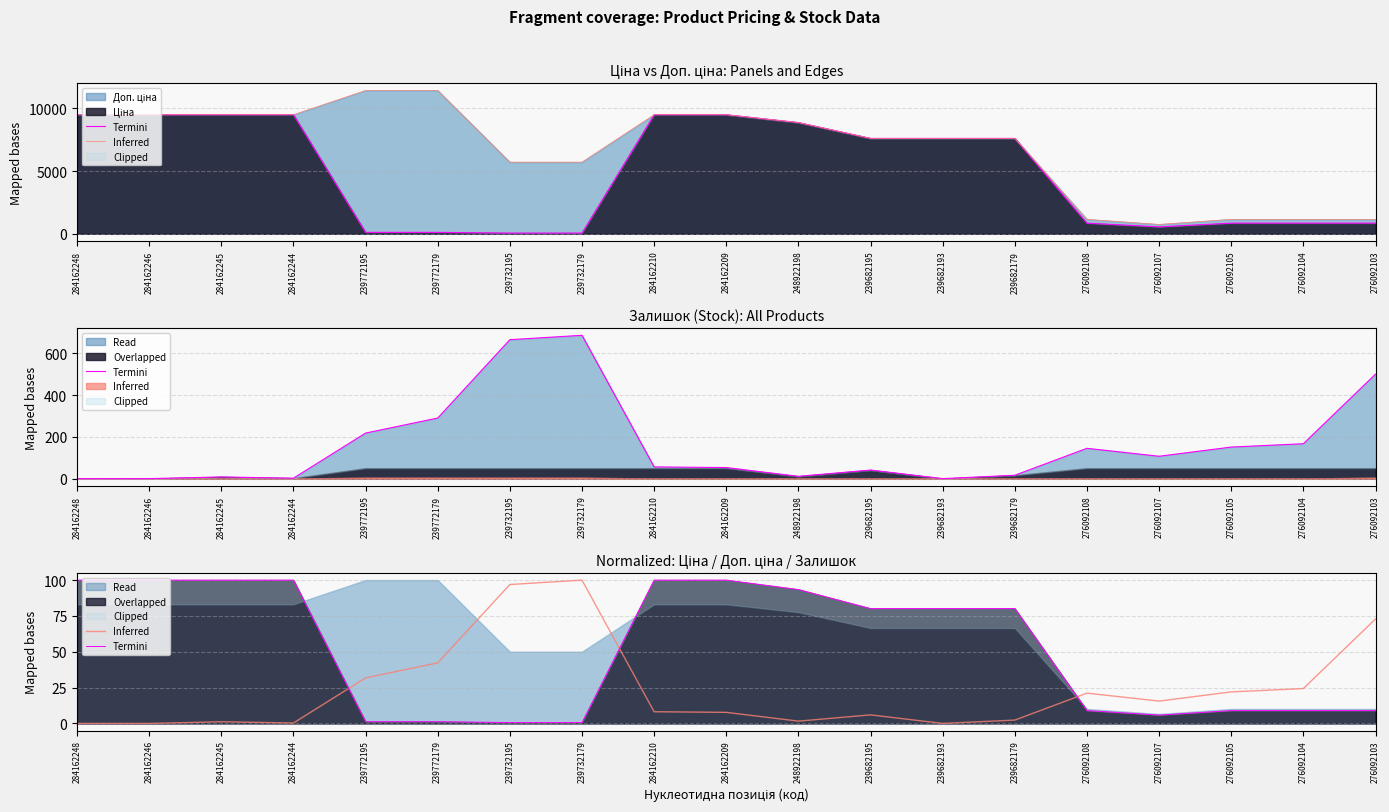

What is the label of the 2nd point from the right?

276092104